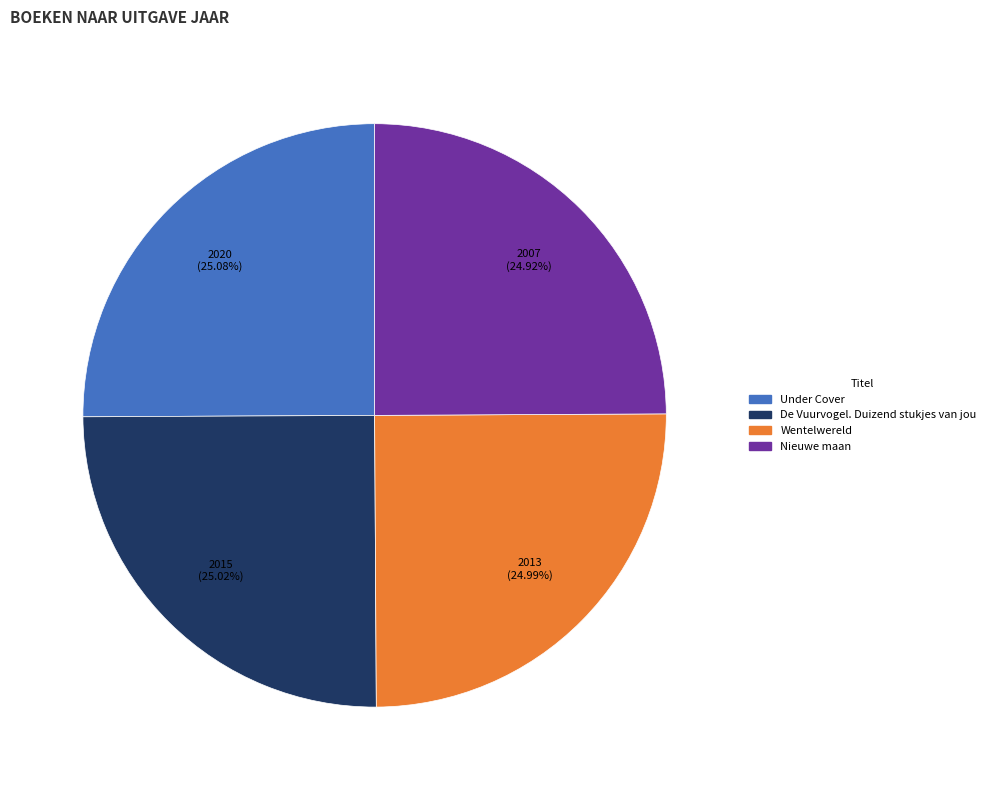

Count the number of slices in the pie.

4